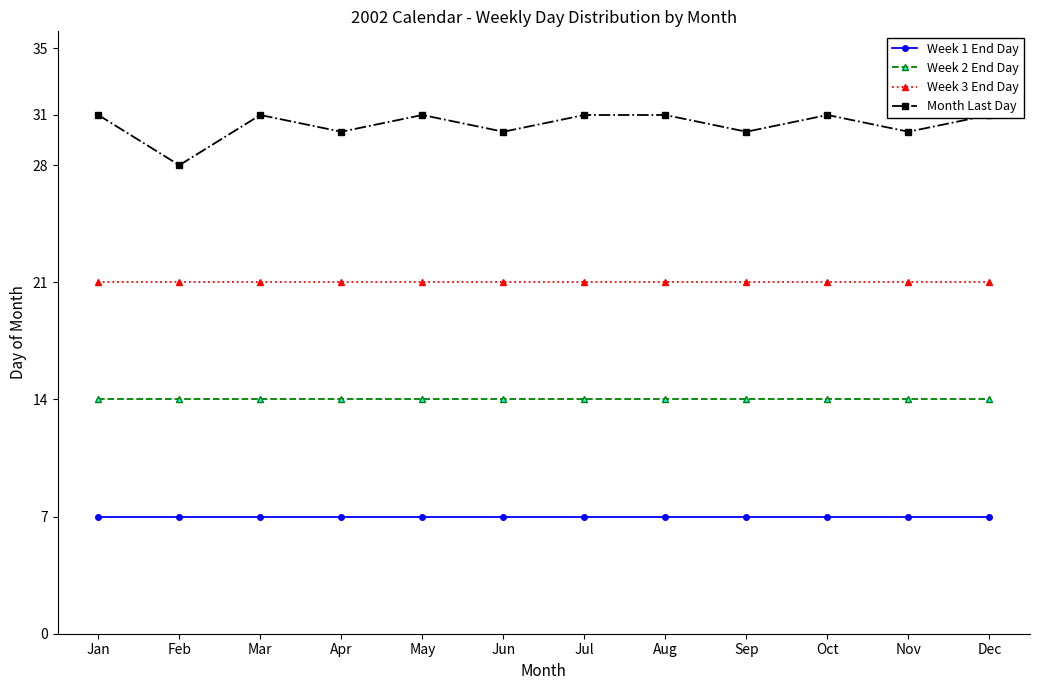

What is the value of the Month Last Day point at the 7th from the left?

31